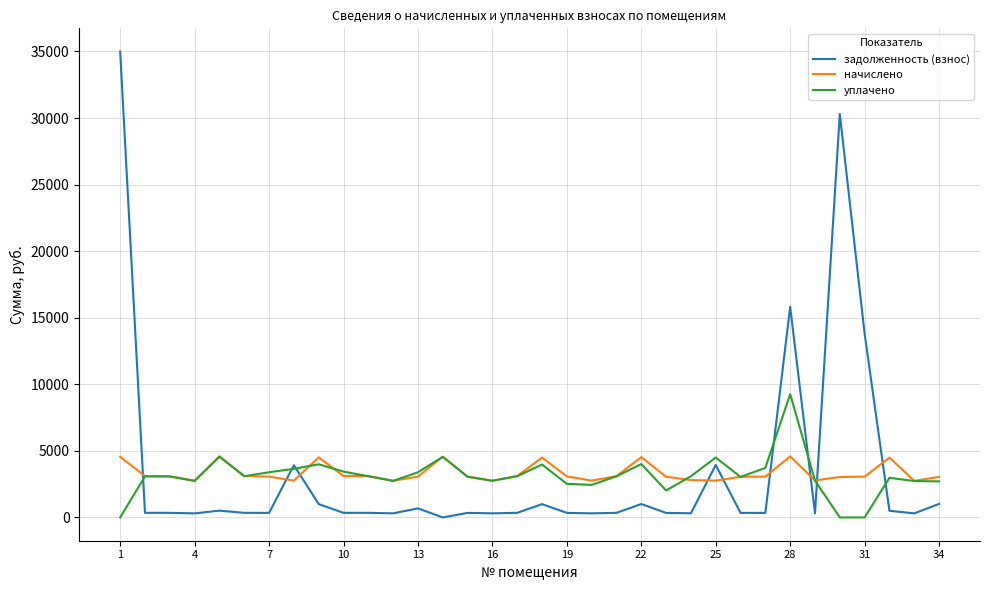

What is the greatest value displayed?

34986.9